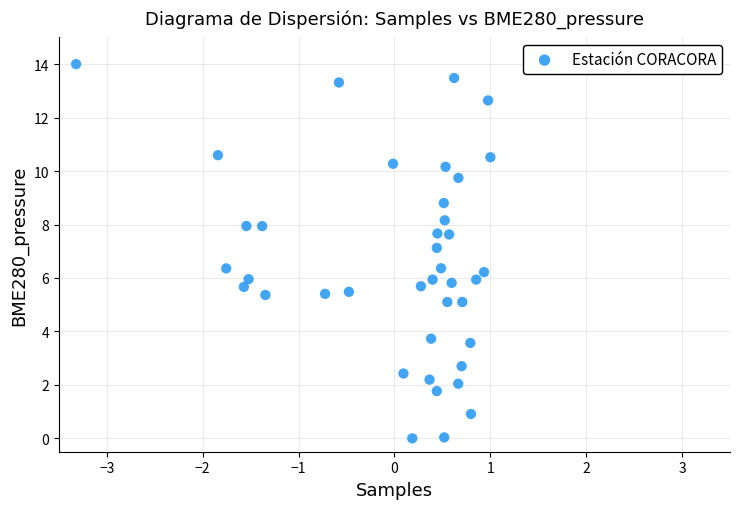

What is the range of Y values (max minus min)?

14.0